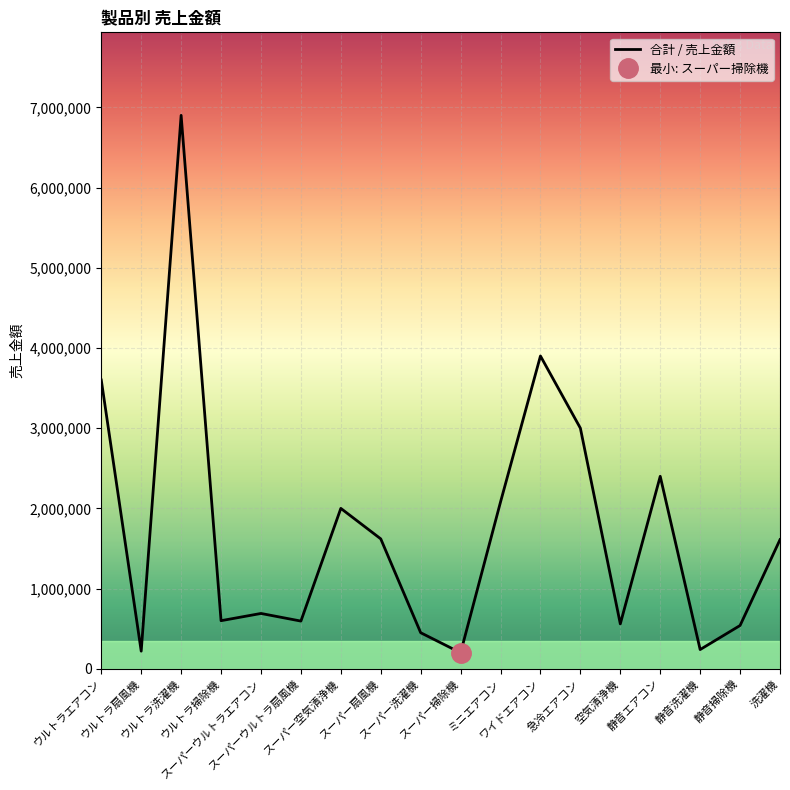

At which category does the data reach its first local valley?

ウルトラ扇風機